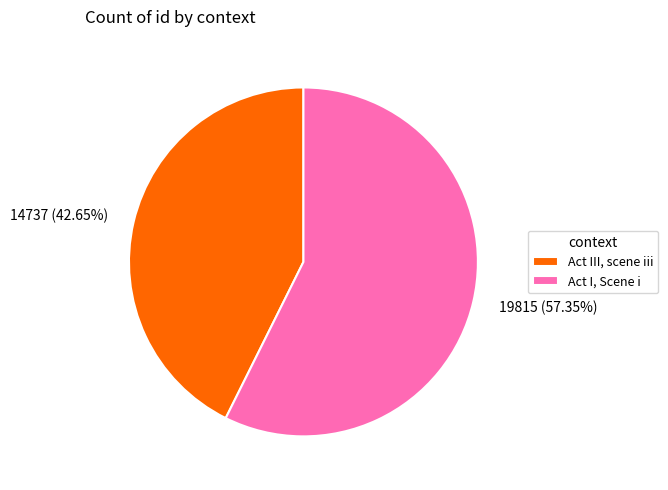

Rank the categories by value from highest to lowest.

Act I, Scene i, Act III, scene iii